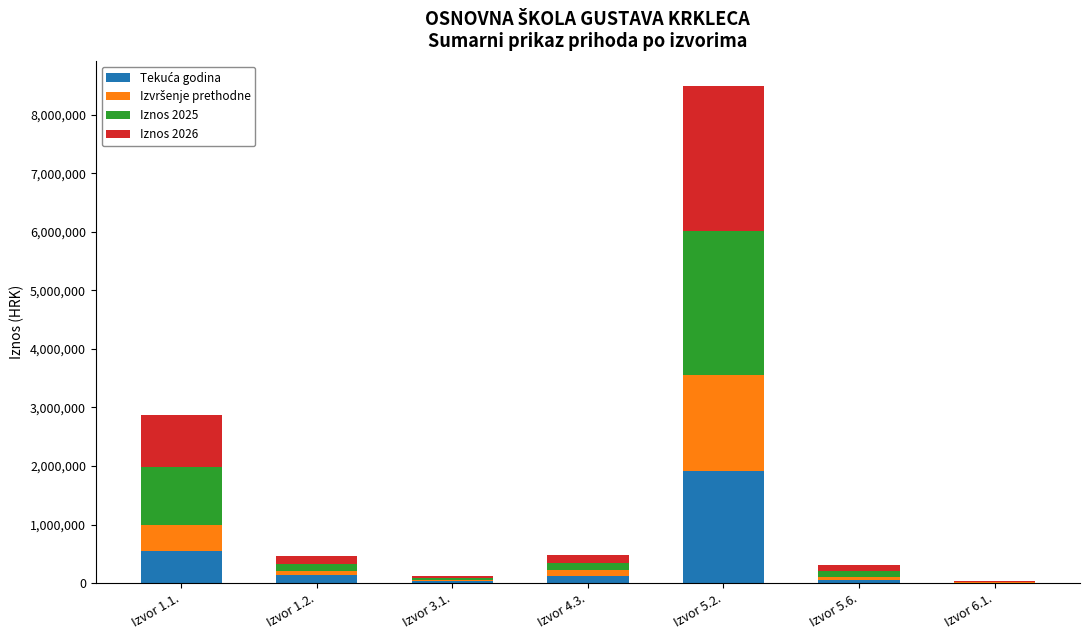

At which category is the sum across all series the highest?

Izvor 5.2.